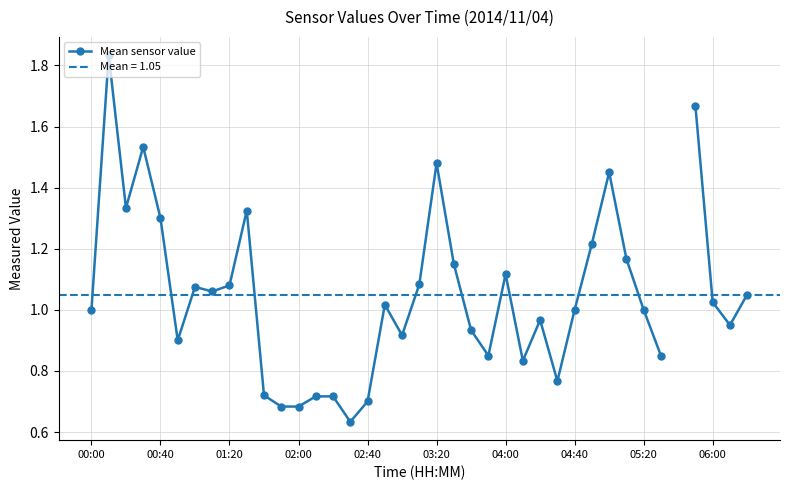

Does the chart display data point markers on the line(s)?

Yes